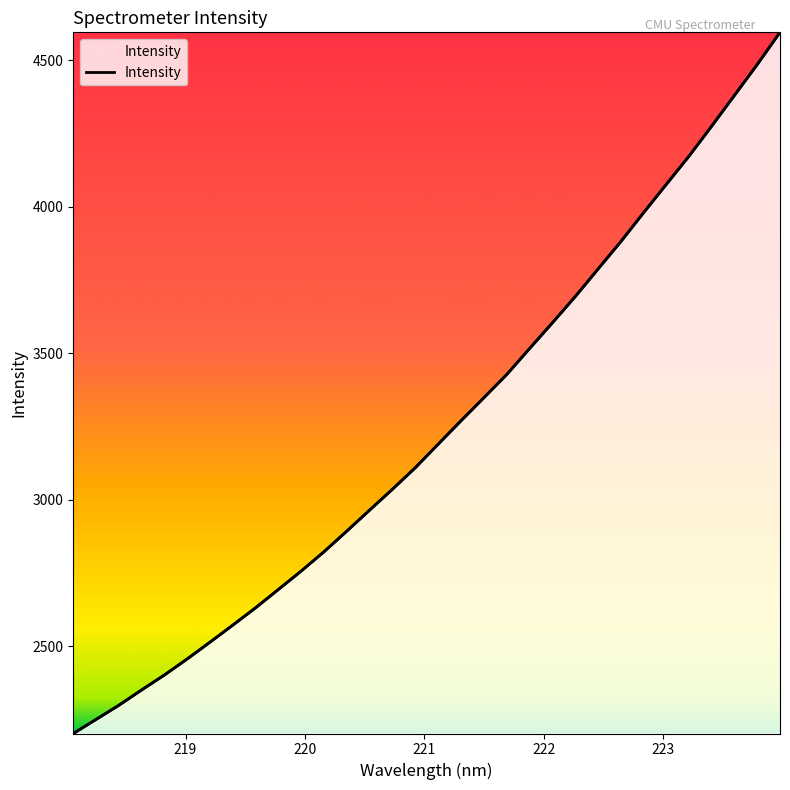

What is the difference between the maximum and minimum values?

2393.8